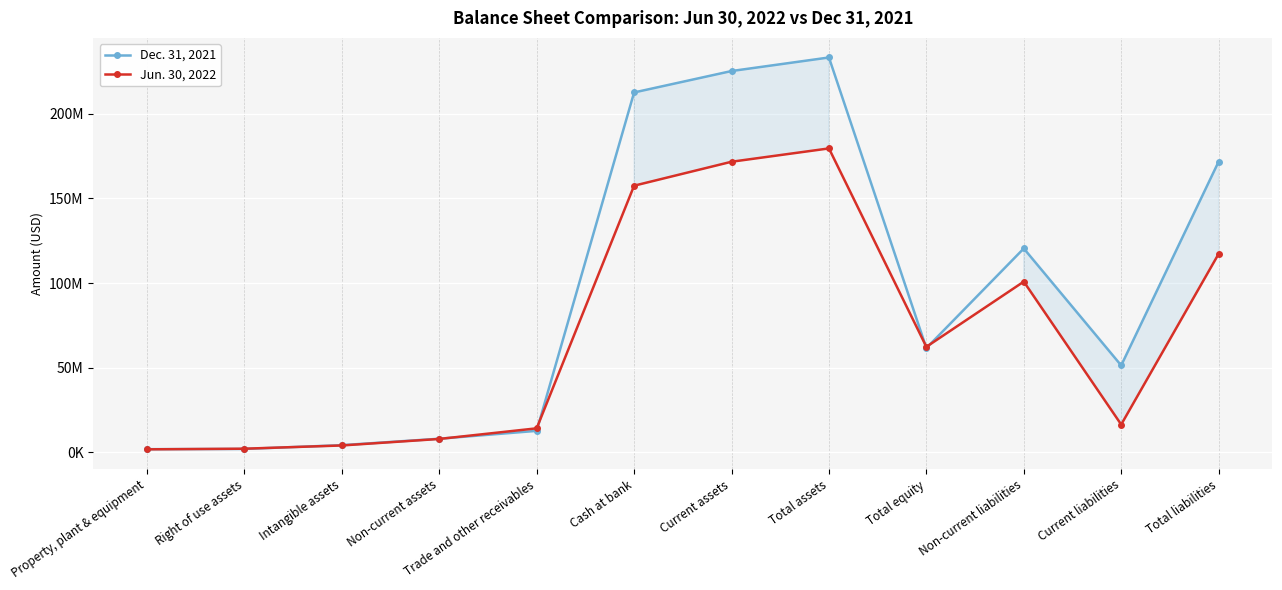

True or false: Dec. 31, 2021 and Jun. 30, 2022 cross at least once.

True